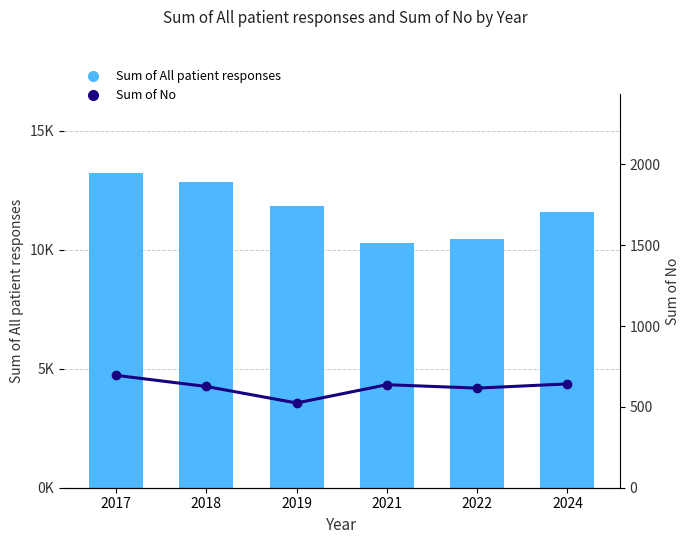

Read the Sum of No value at 2021.

637